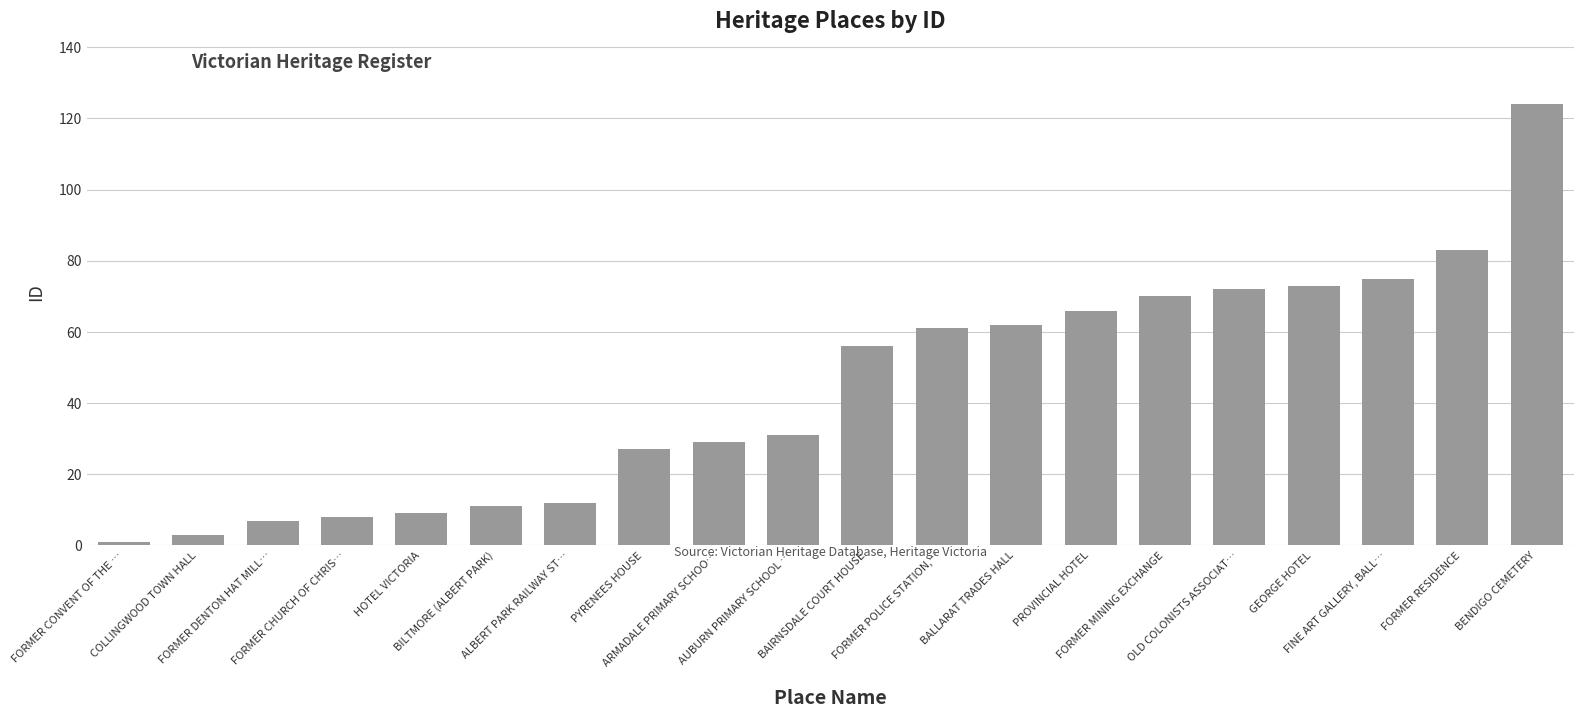

What is the maximum value shown in the chart?

124